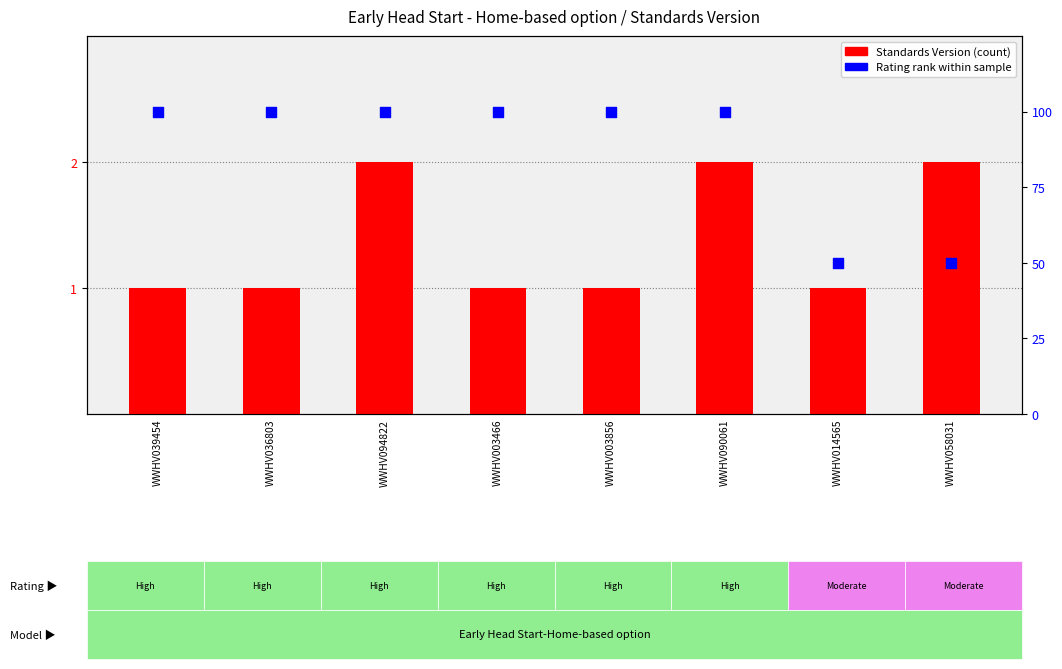

What are all the series names shown in the legend?

Standards Version, Rating rank within sample